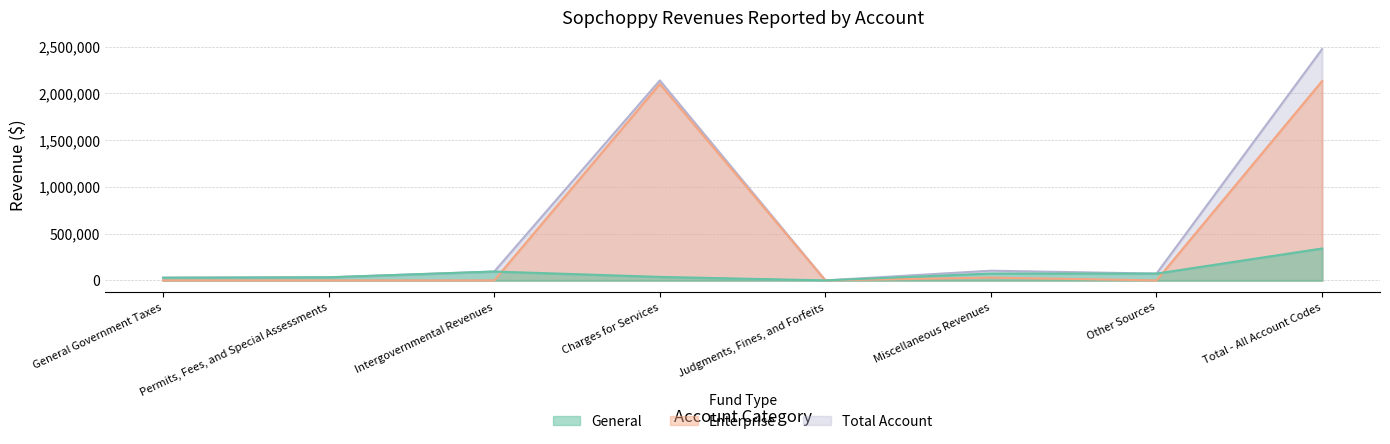

True or false: General and Total Account intersect in this chart.

False